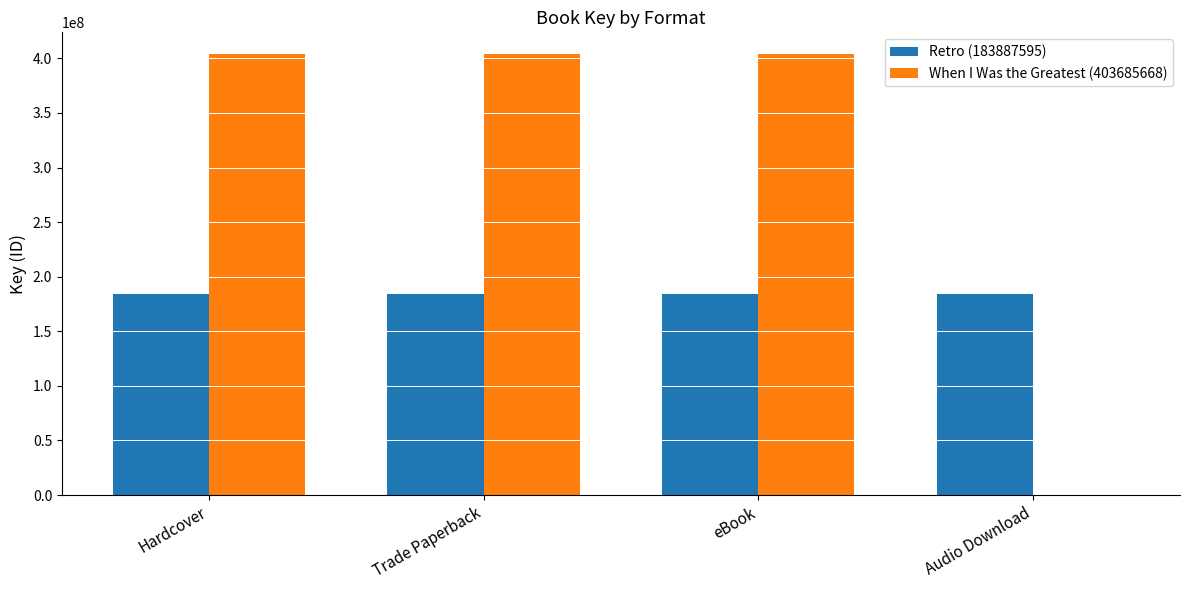

How many groups of bars are there?

4